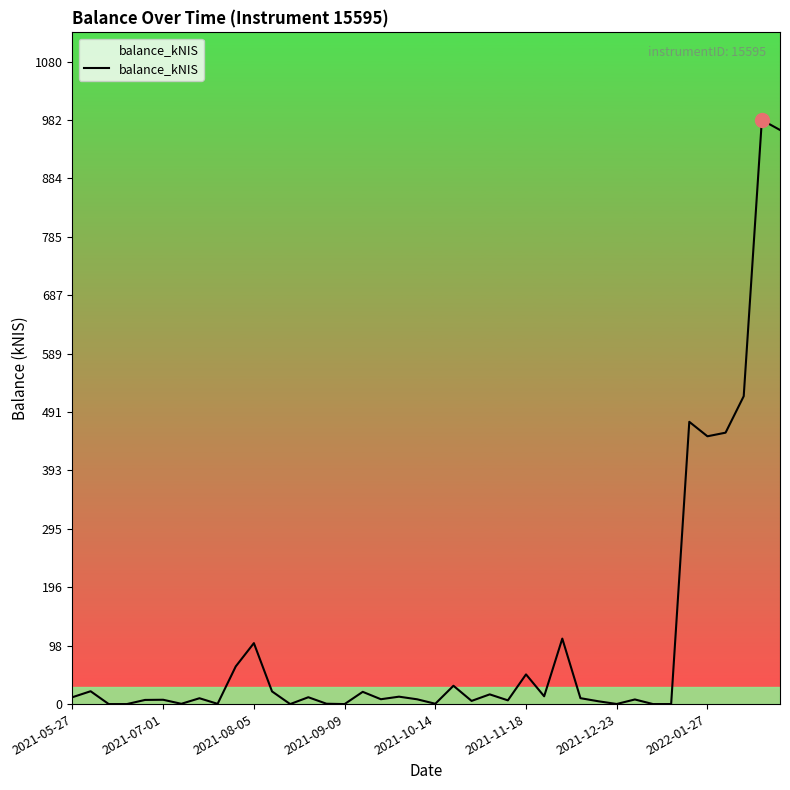

True or false: there are more than 0 points higher than both neighbors.

True